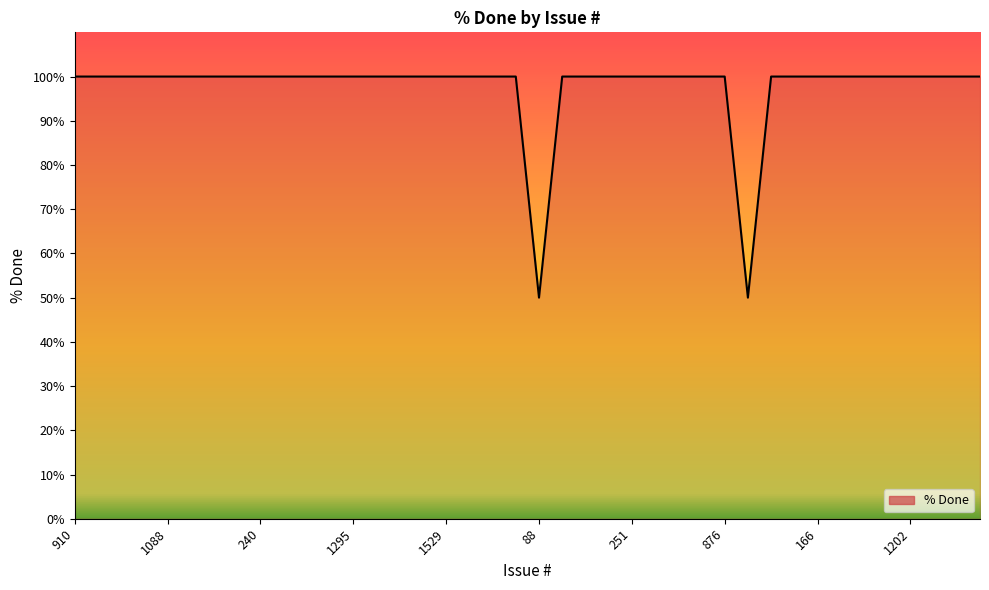

What is the maximum value shown in the chart?

100